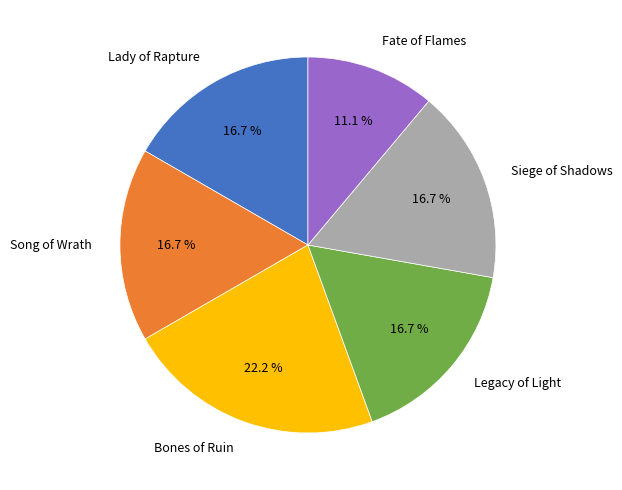

Does Bones of Ruin represent more than half of the total?

No